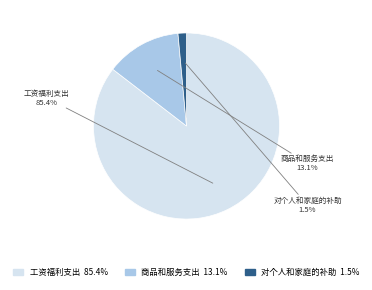

Which has a higher value, 对个人和家庭的补助 or 商品和服务支出?

商品和服务支出